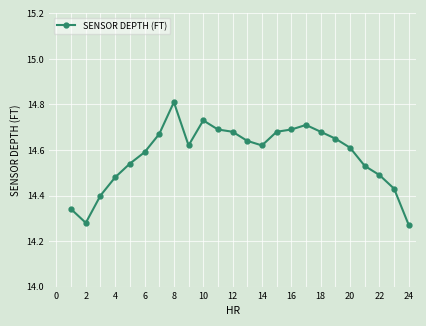

What is the sum of all values?

349.8